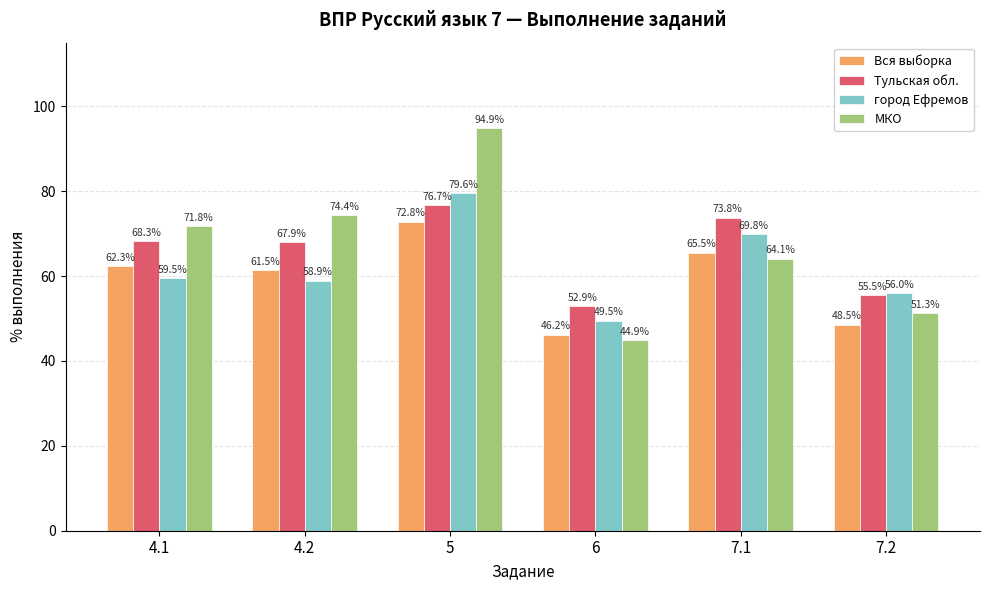

What is the value of the город Ефремов bar at the 6th from the left?

56.0